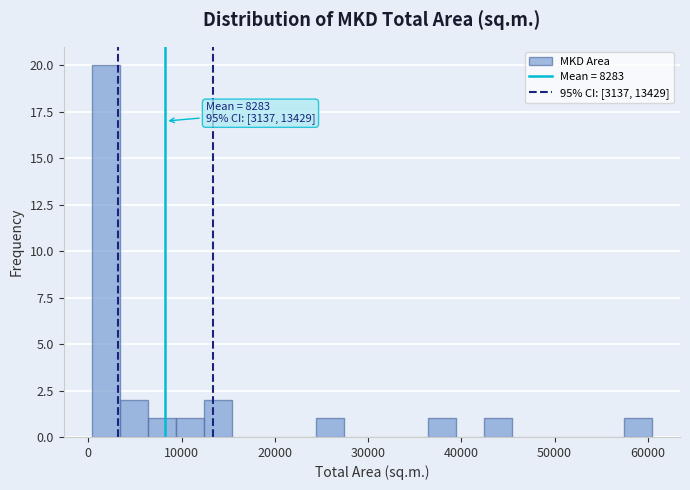

Read against the x-axis, roughly where is the centre of the tallest bar?

2000